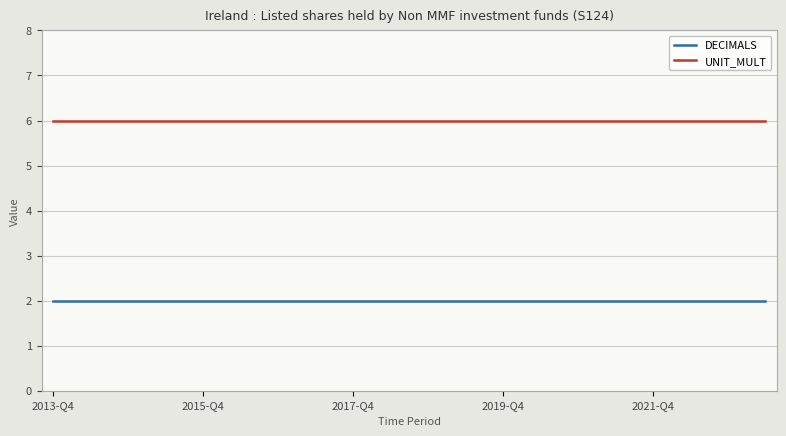

What is the greatest value displayed?

6.0